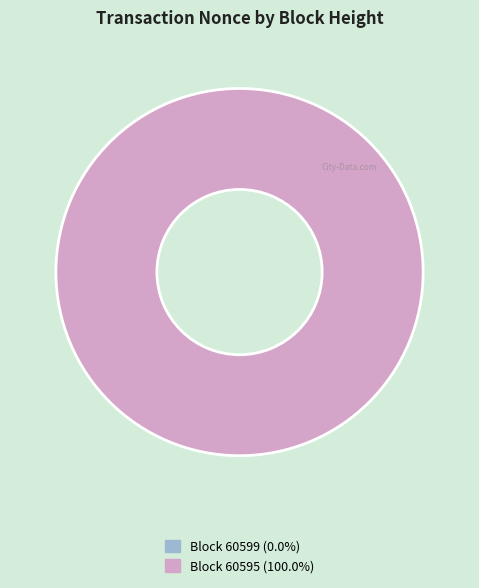

To the nearest percent, what is the difference between the largest and smallest slice percentages?

100%